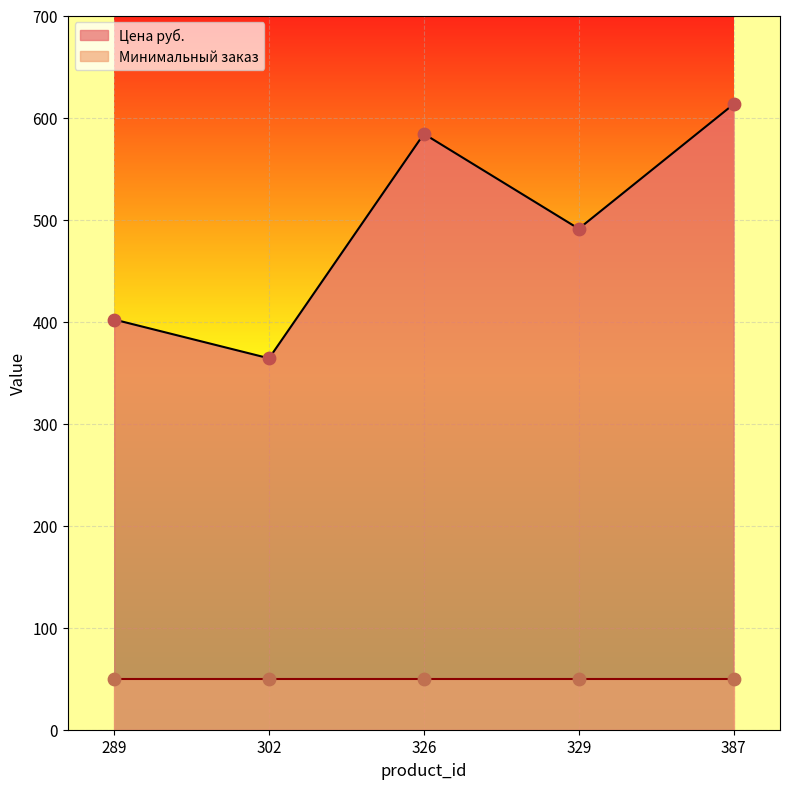

Which has a higher value, 326 or 302?

326